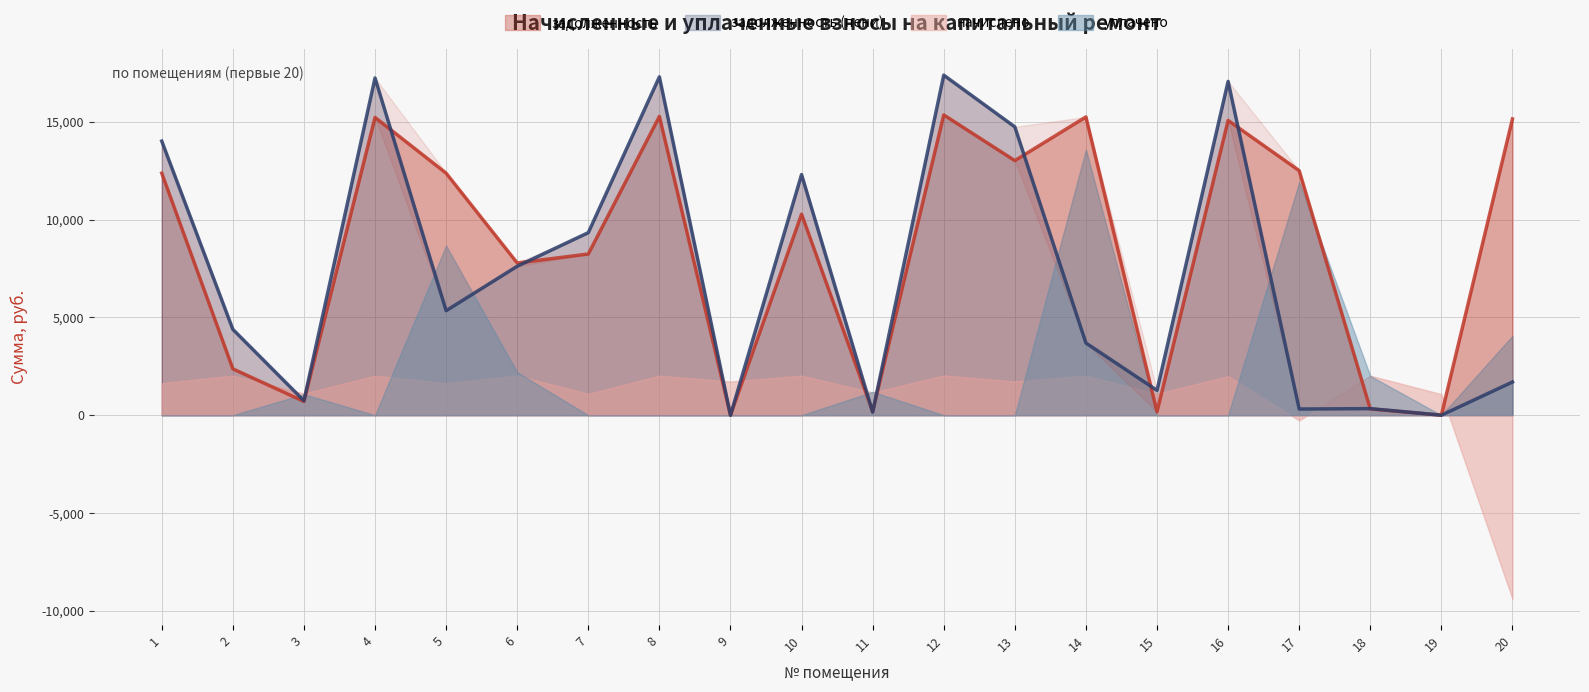

What is the sum of the задолженность (пени) values at 14 and 19?

3690.6